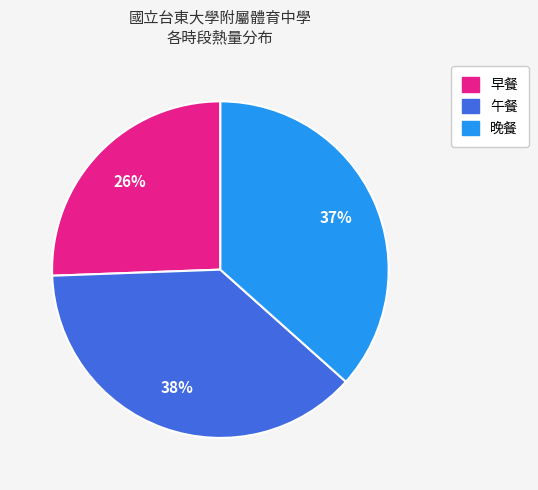

How many slices are in this pie chart?

3